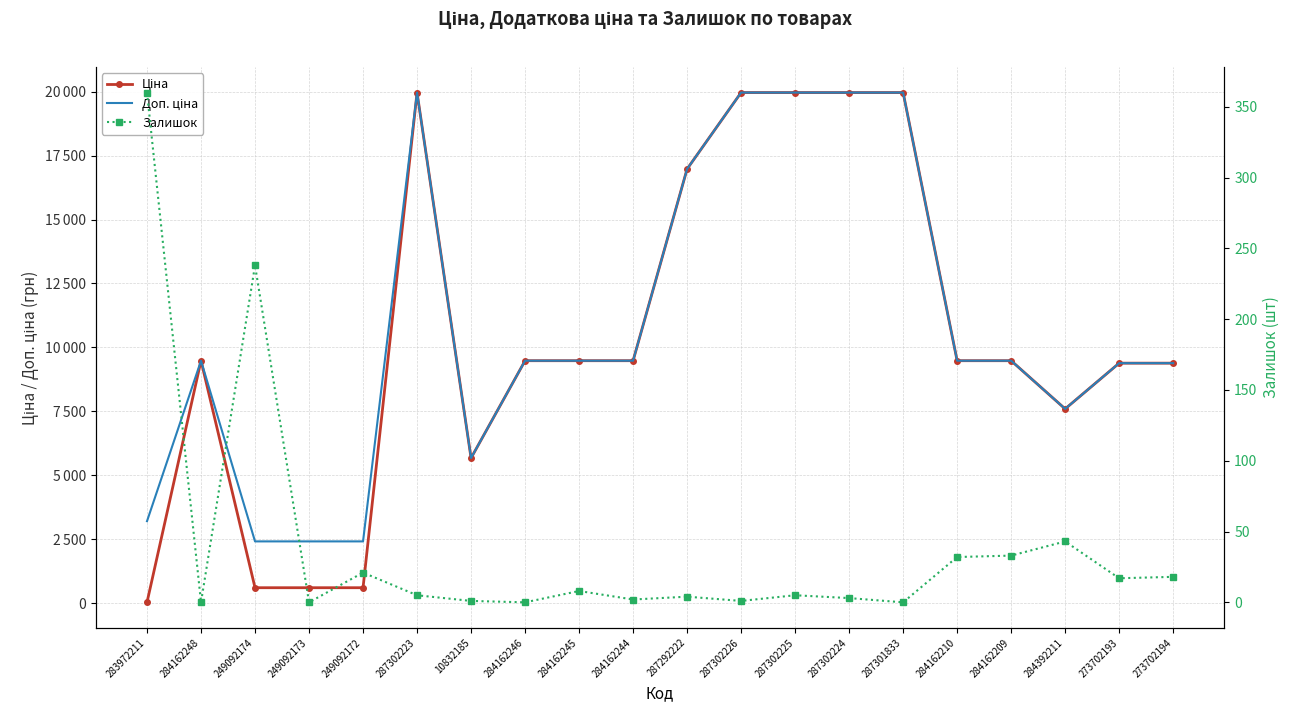

In Ціна, how many points are lower than both neighbors (excluding endpoints)?

2